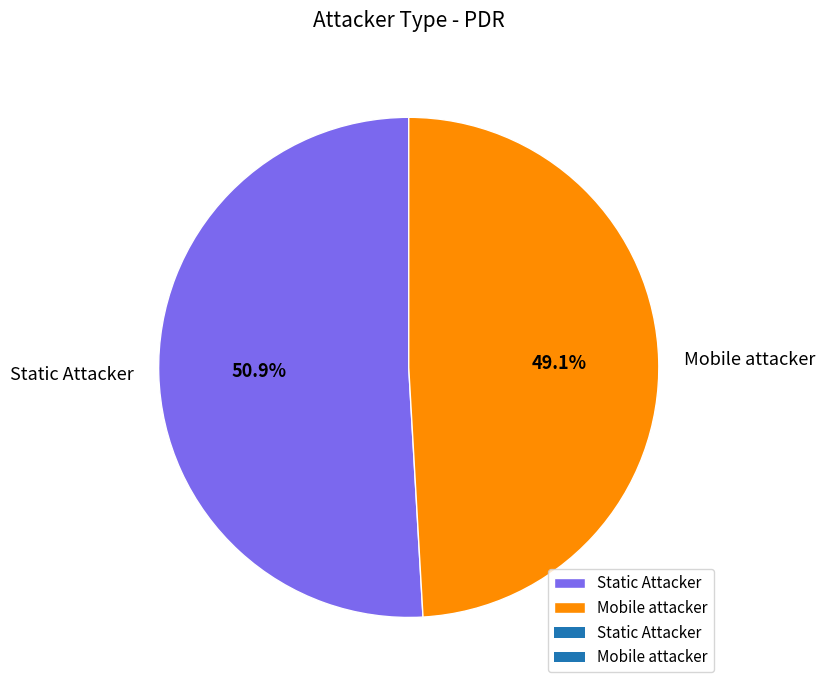

Between Mobile attacker and Static Attacker, which is larger?

Static Attacker